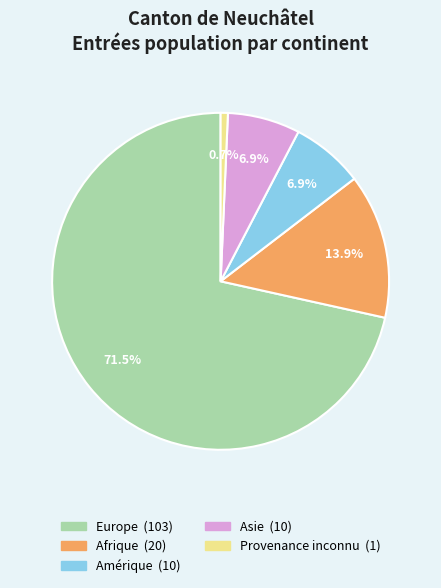

The Afrique slice represents 14% of the pie. True or false?

True